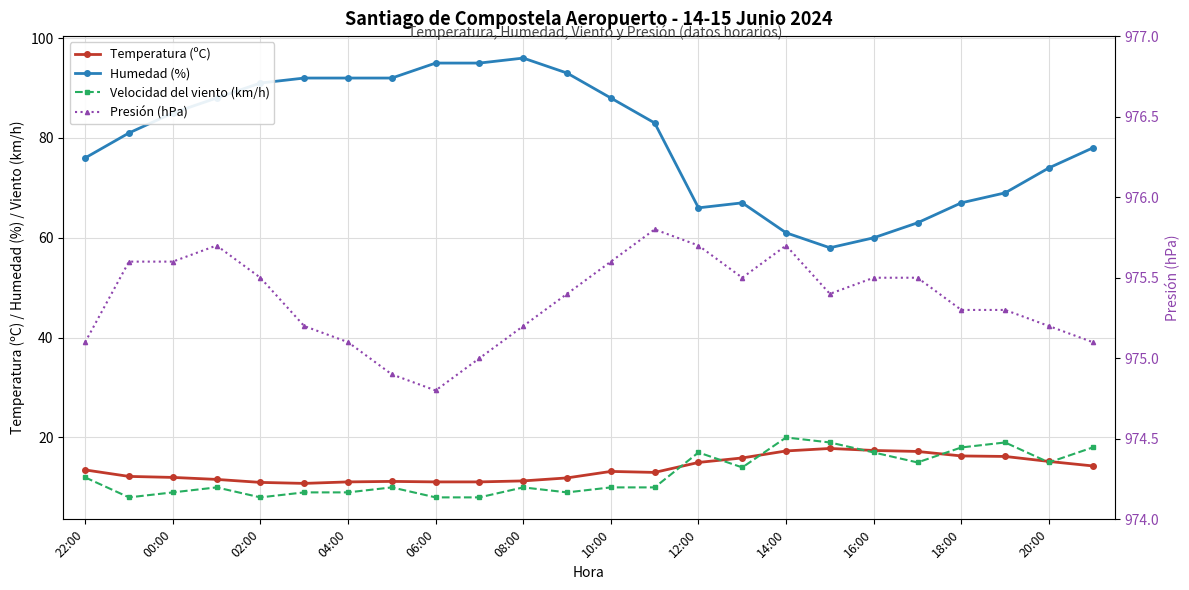

Which series ends up on top after the final intersection of Velocidad del viento (km/h) and Temperatura (ºC)?

Velocidad del viento (km/h)